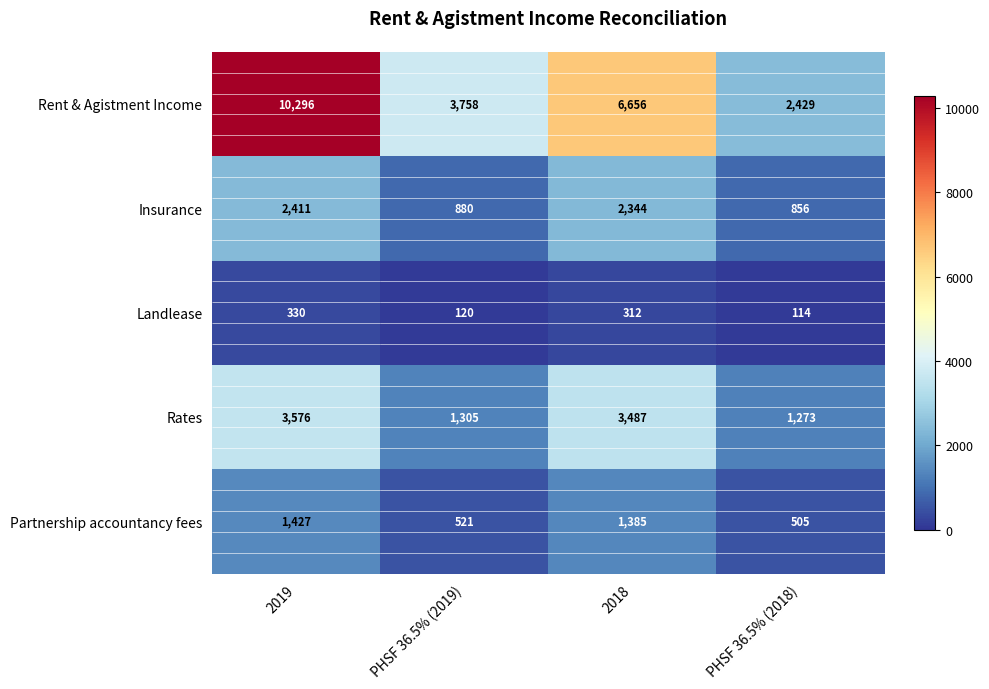

What is the average value of the Rent & Agistment Income series?

5785